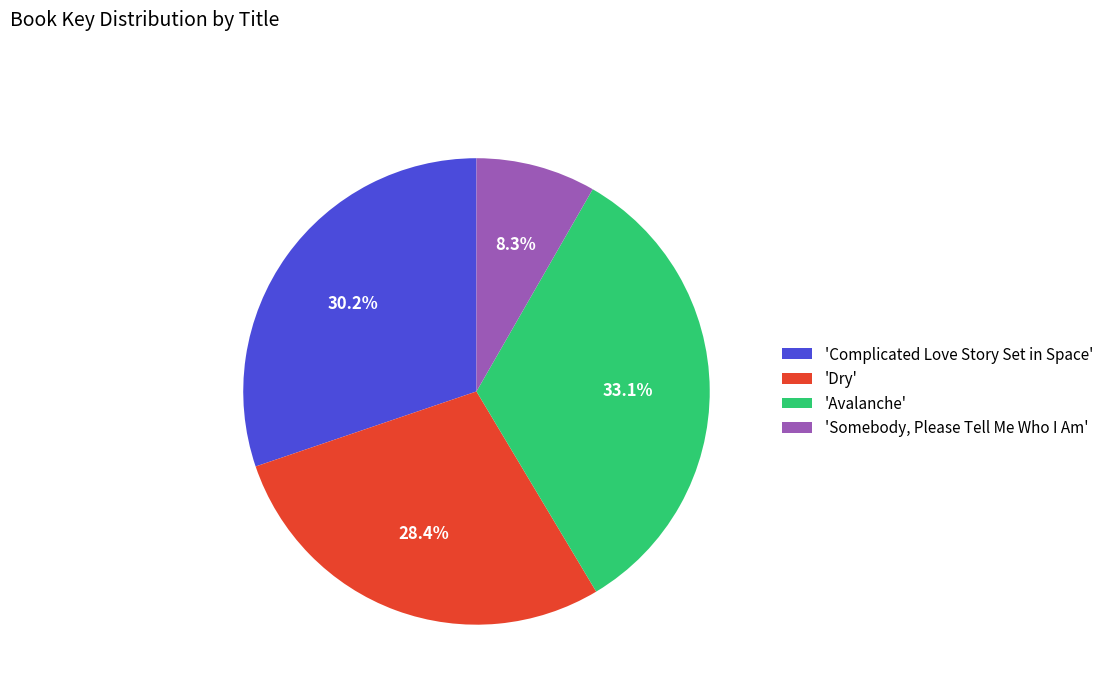

Which category has the smallest portion of the pie?

'Somebody, Please Tell Me Who I Am'